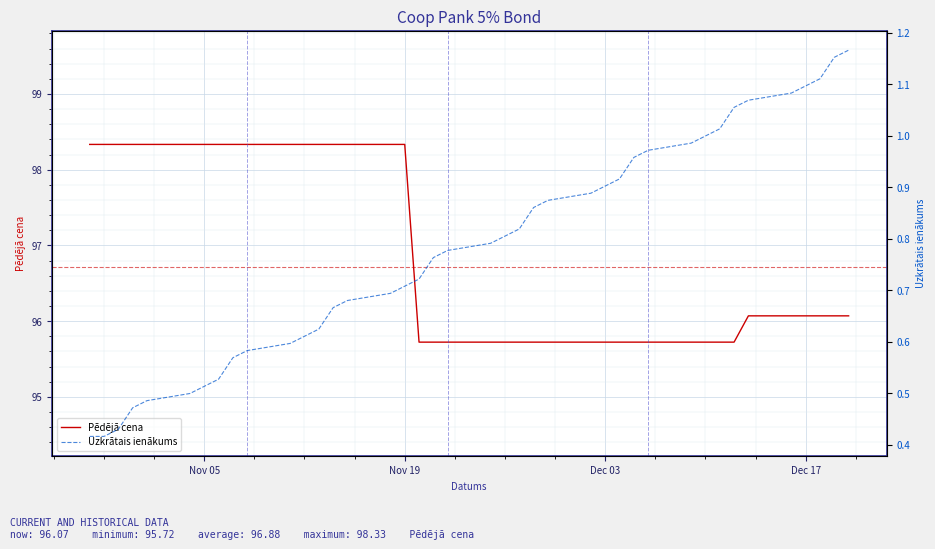

Which series has the largest total across all categories?

Pēdējā cena